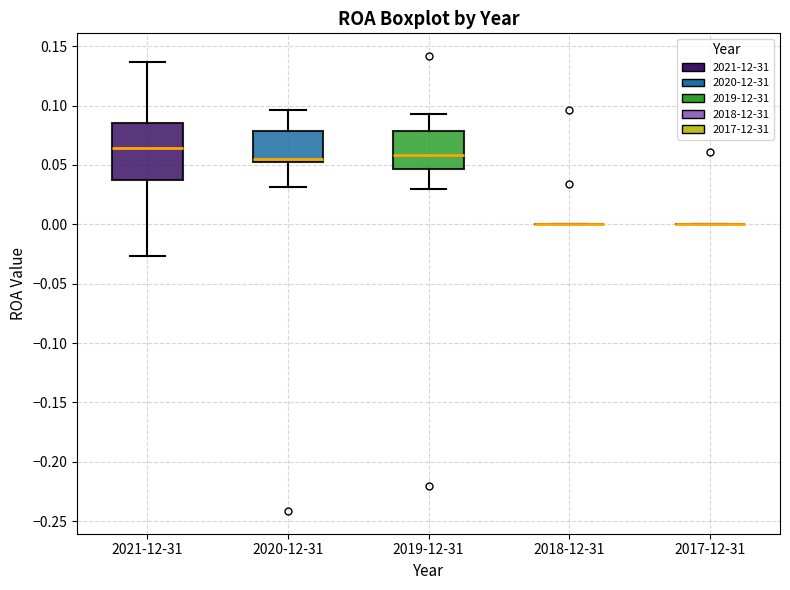

Where does the lower whisker of the box for 2020-12-31 end on the y-axis? The values are not printed on the chart, so give them approximately, as read against the axis.

0.030